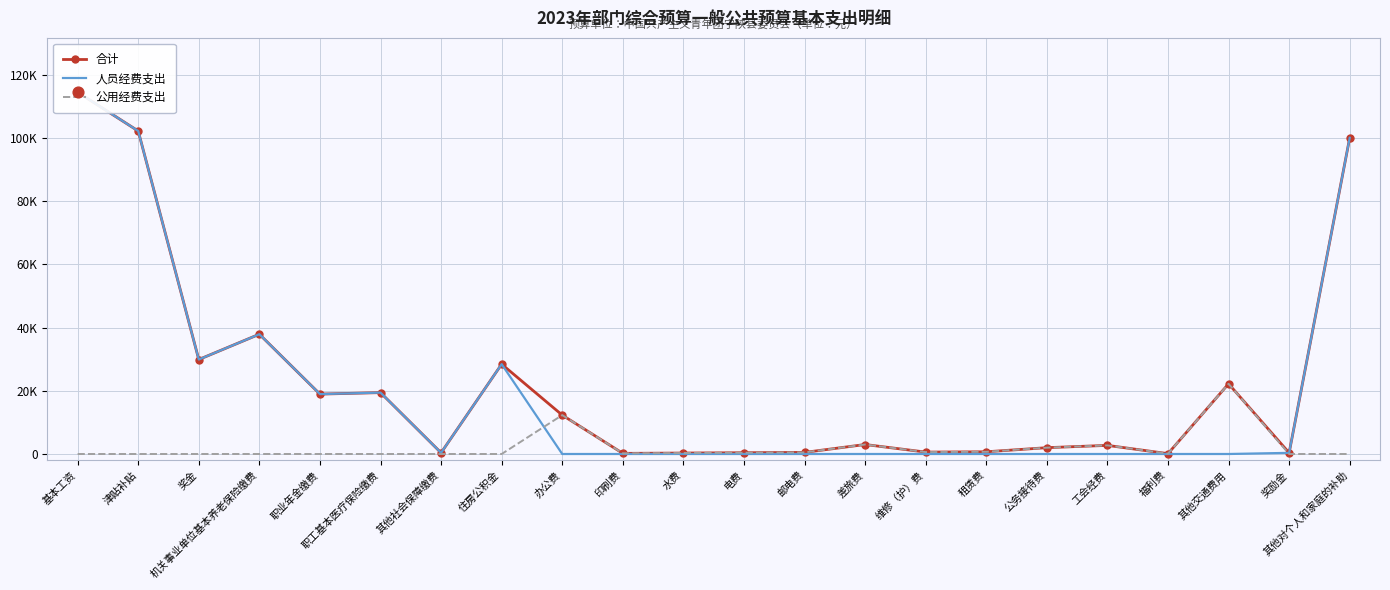

Which series reaches the minimum Y coordinate?

人员经费支出